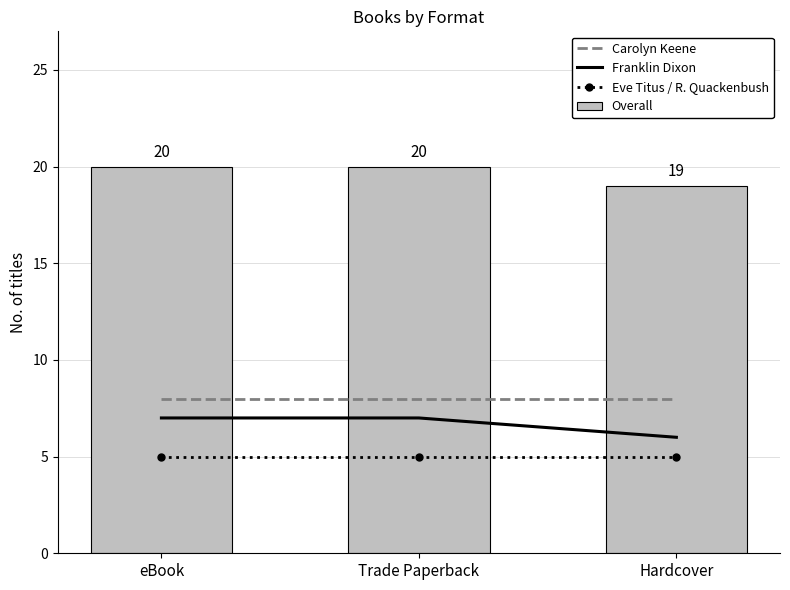

Is it true that Overall equals 34 at Hardcover?

False